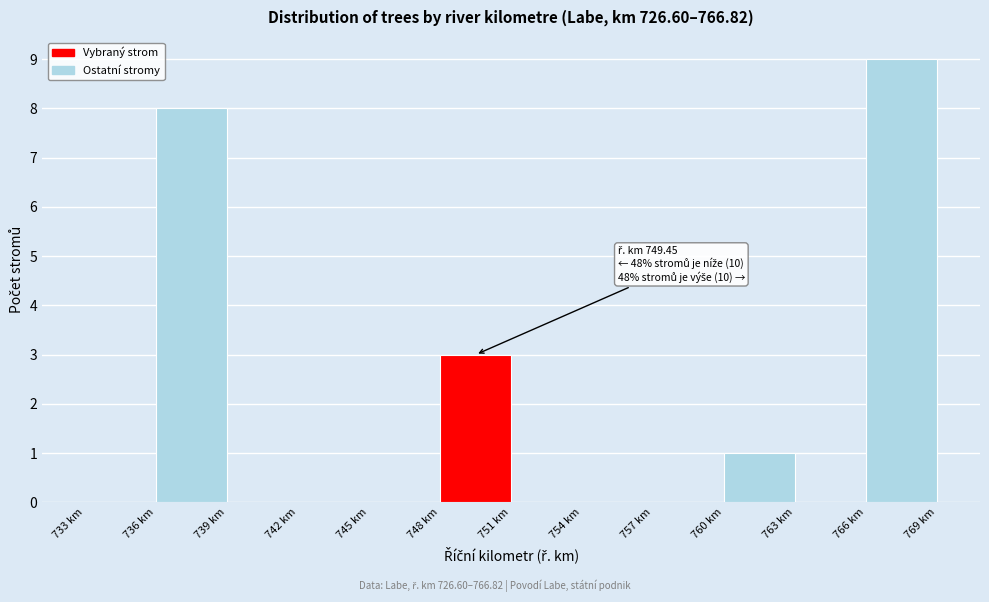

Which range on the x-axis has the tallest bar?

766 to 769